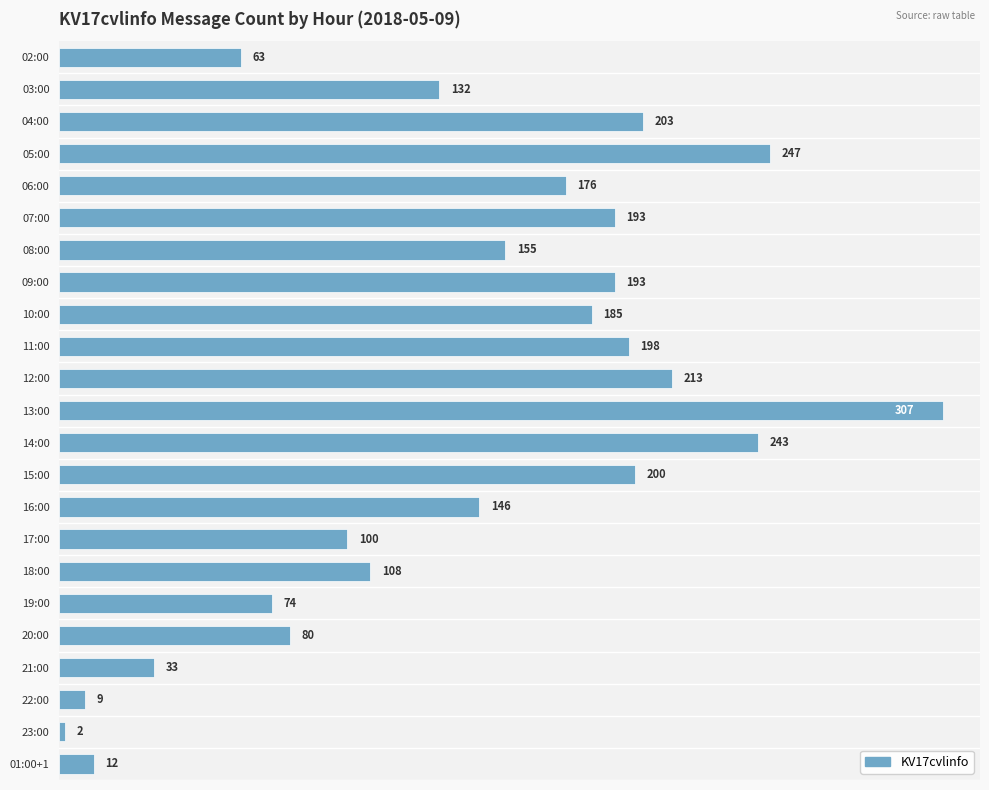

How many bars are there in total?

23